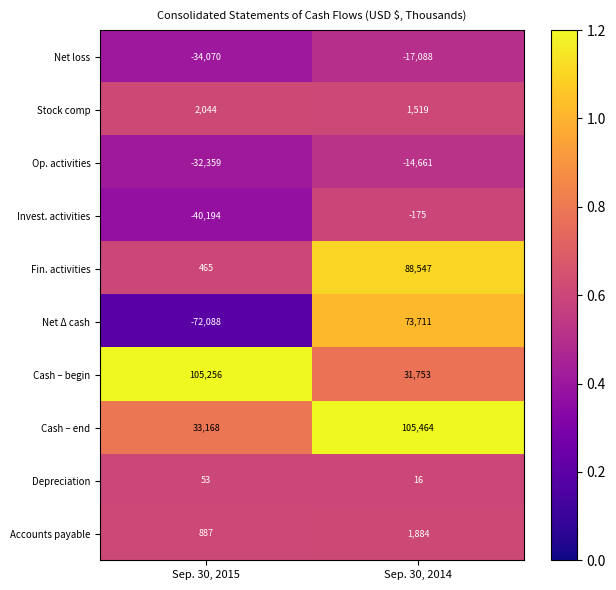

Which series changed the most between Sep. 30, 2015 and Sep. 30, 2014?

Net Δ cash